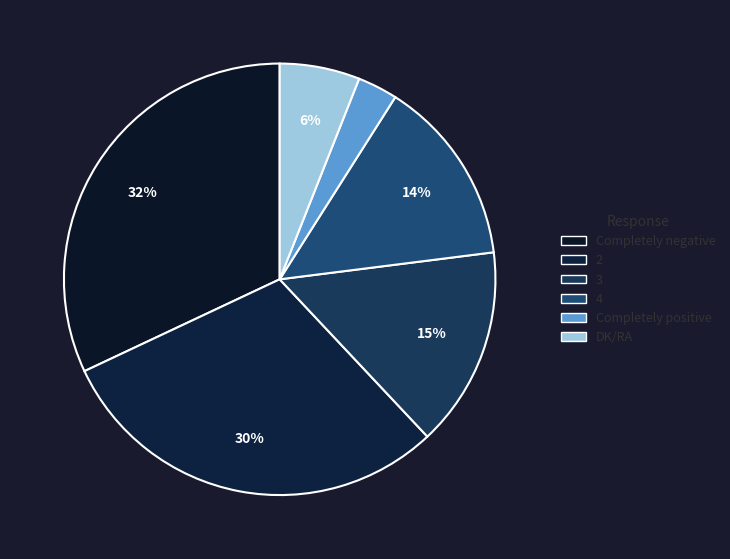

How many segments does this pie chart have?

6